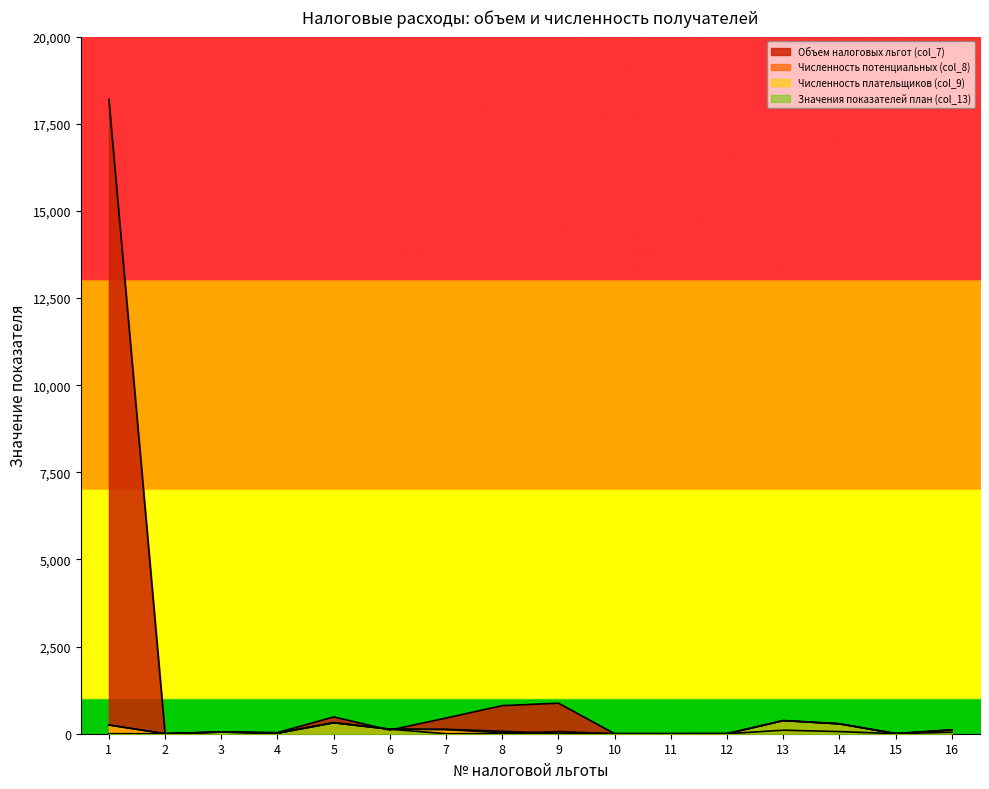

At which label does Численность потенциальных (col_8) first exceed 70?

1